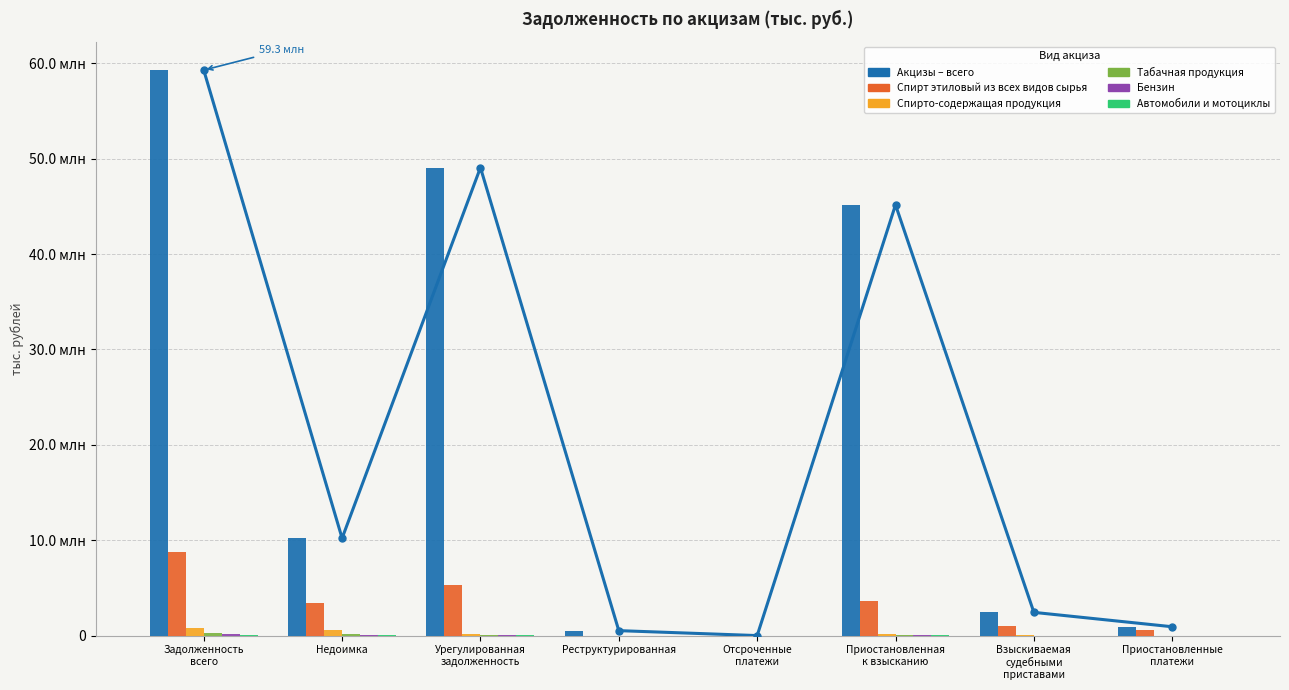

What is the label of the 3rd bar from the left?

Урегулированная
задолженность